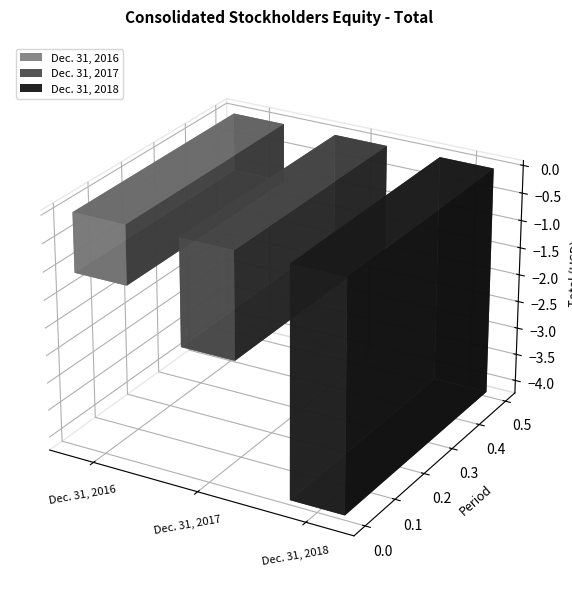

The chart shows a value of -348464 at Dec. 31, 2016. True or false?

False